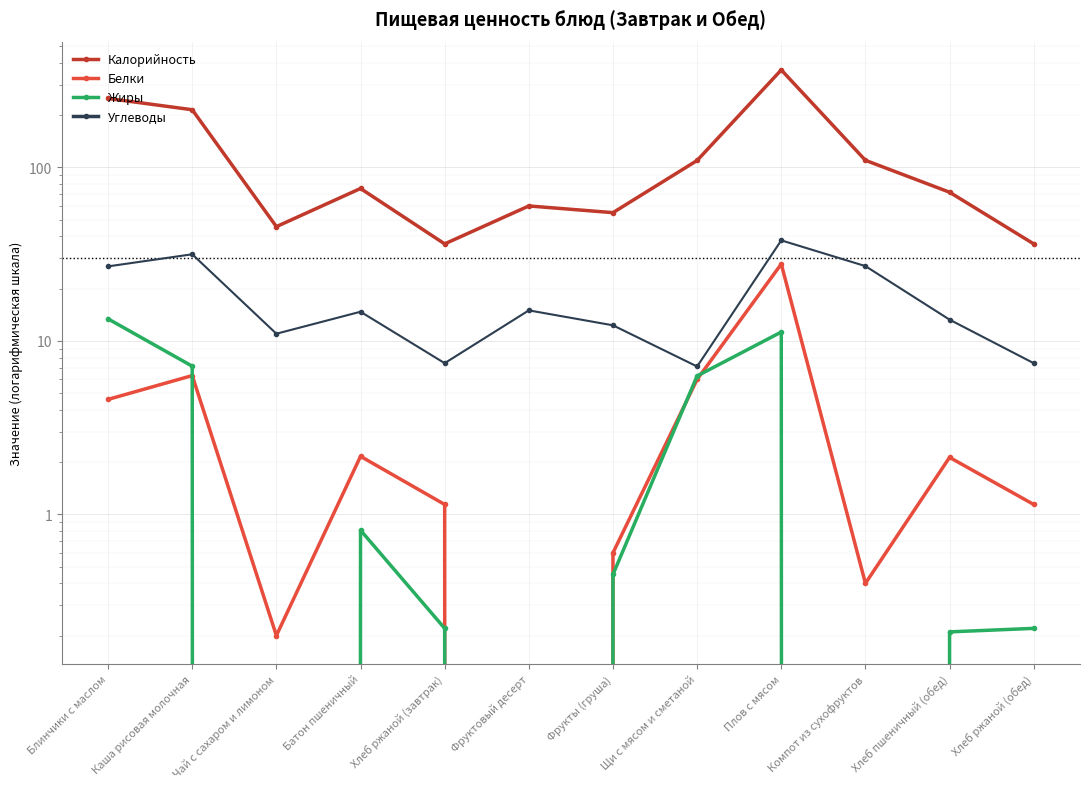

Where is Калорийность nearest to the value 200?

Каша рисовая молочная